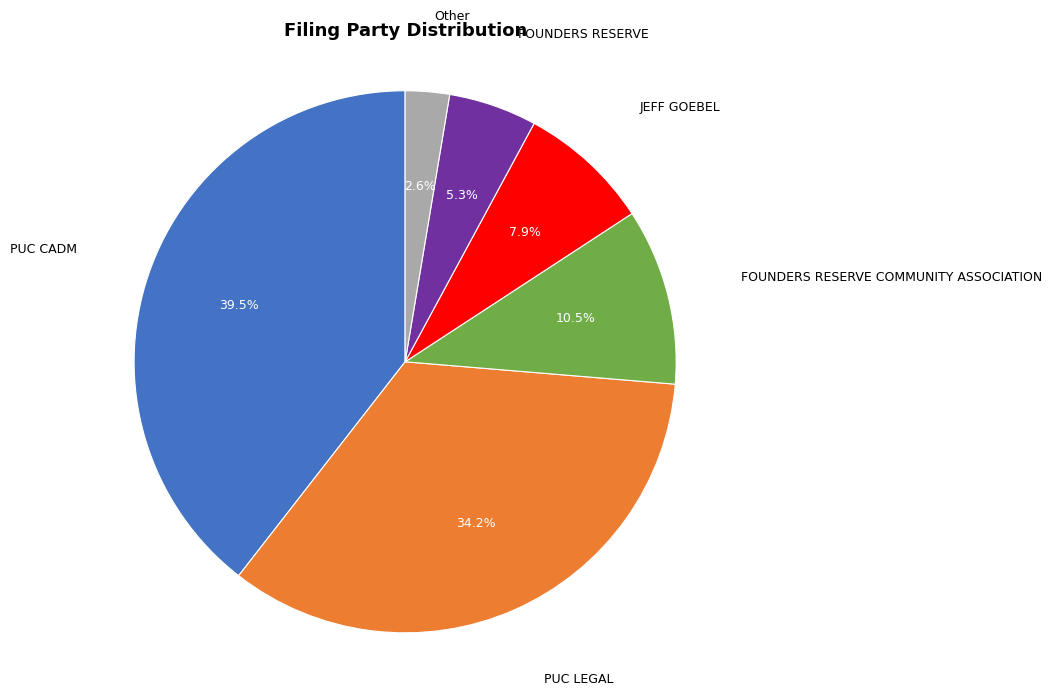

How many slices are in this pie chart?

6